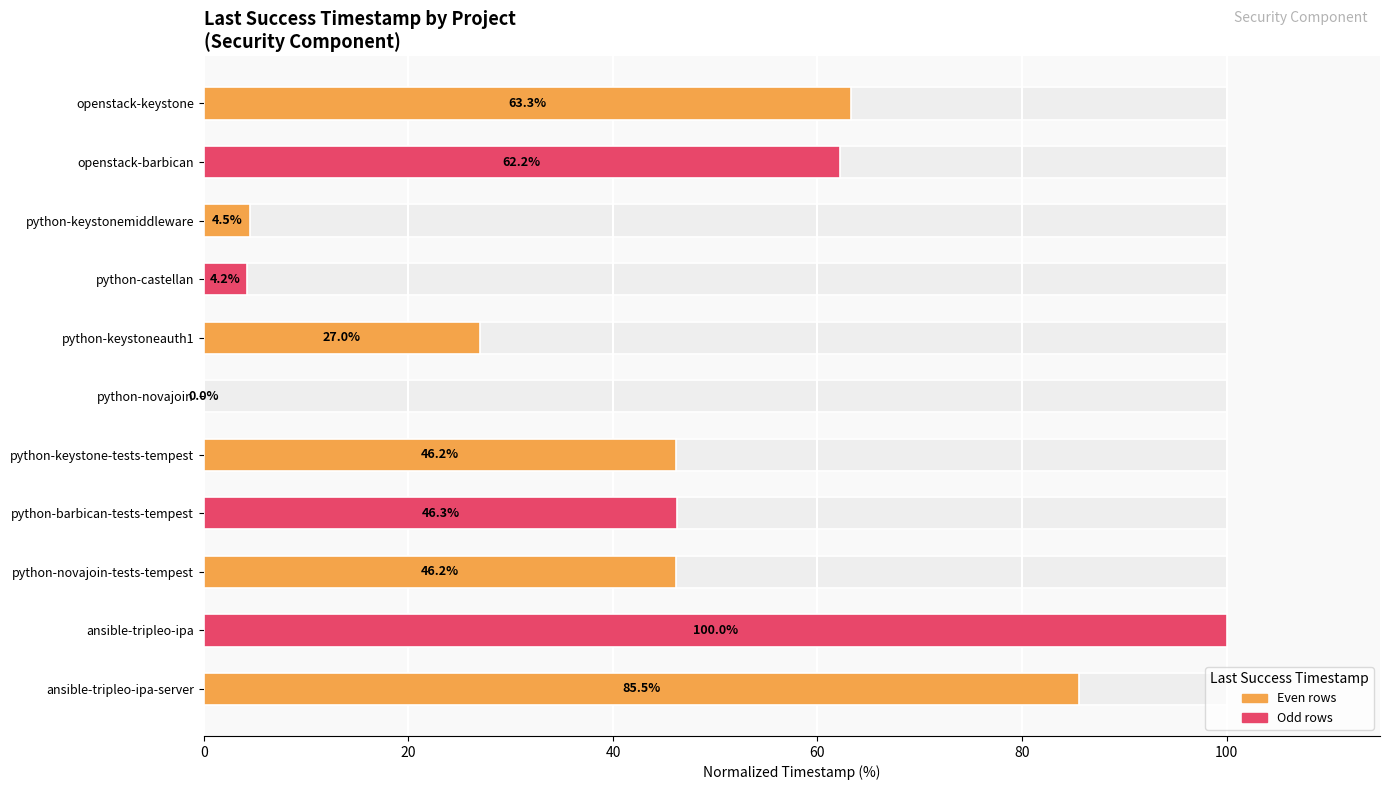

What is the difference between the maximum and minimum values?

100.0